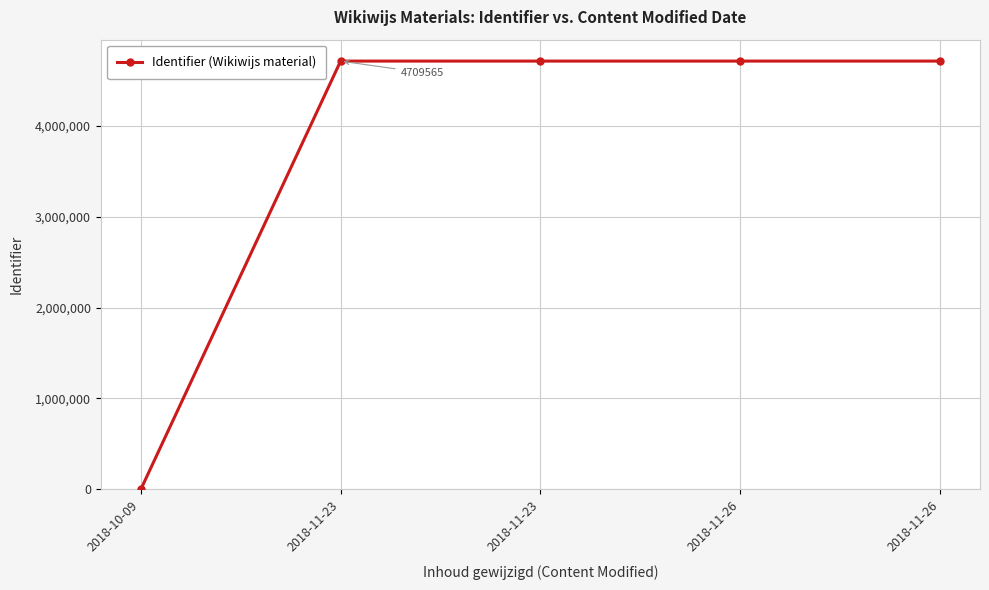

Reading right to left, list all the values displayed in this chart.

4709652	4709648	4709645	4709565	0